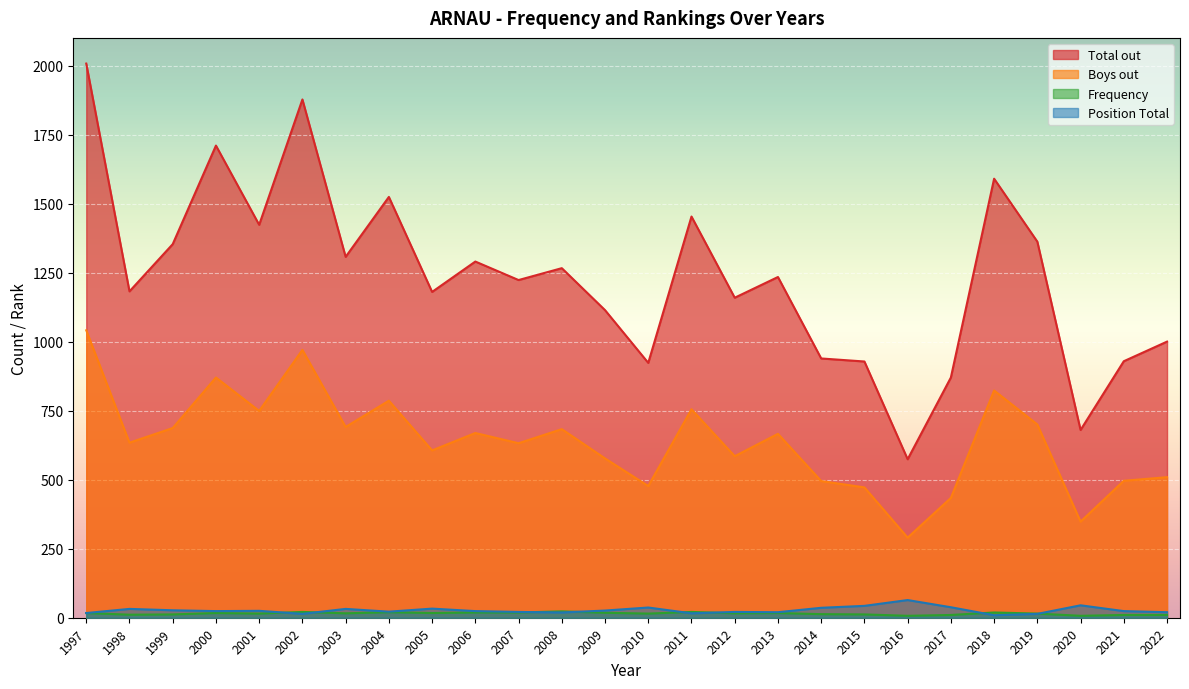

What is the value of the Boys out point at the 25th from the left?

496